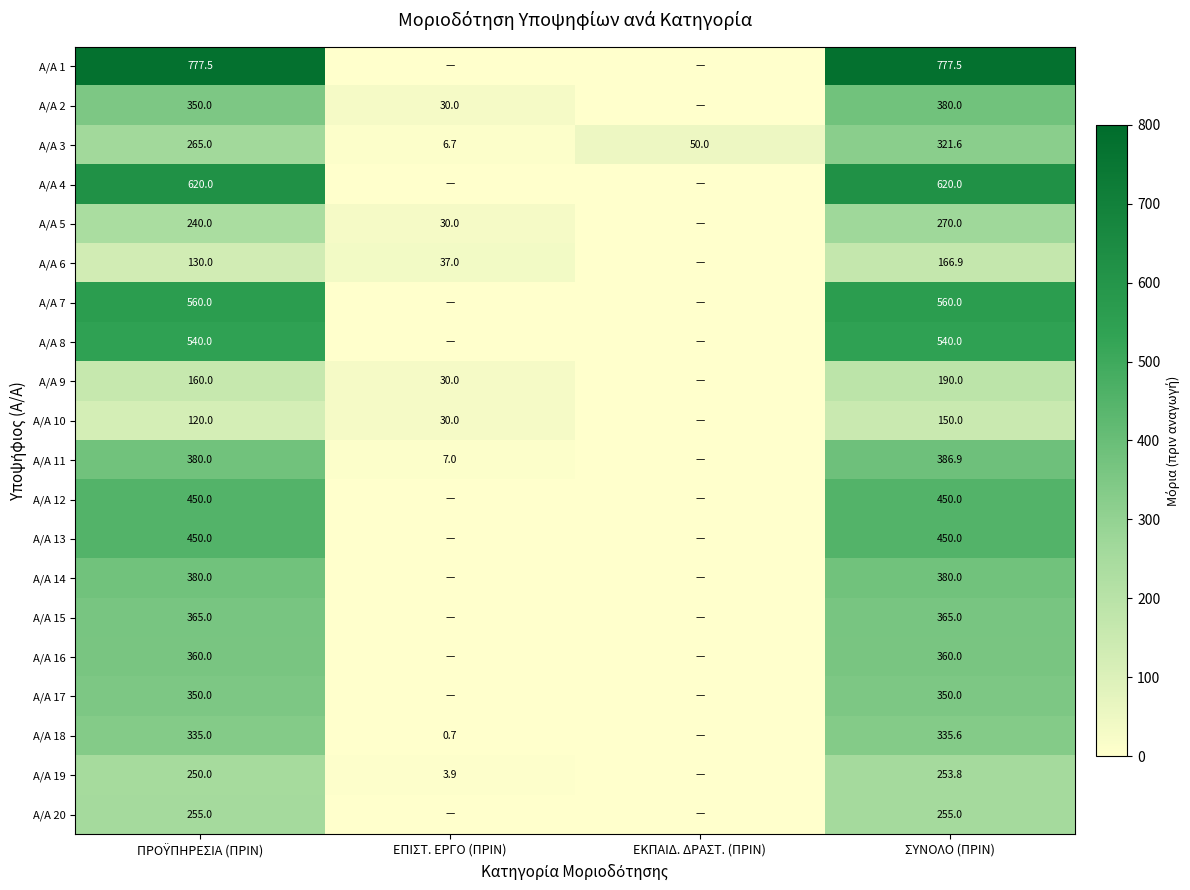

The value of Α/Α 10 at ΣΥΝΟΛΟ (ΠΡΙΝ) is 260.1. True or false?

False